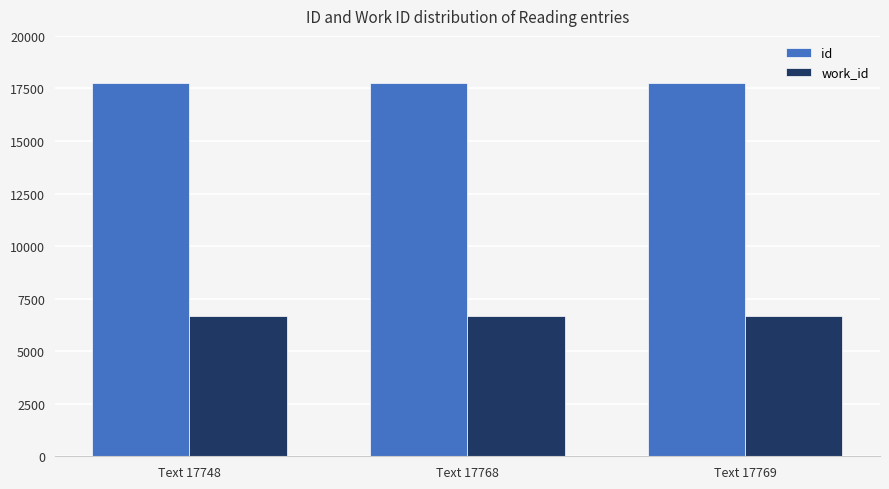

What is the sum of all id values?

53285